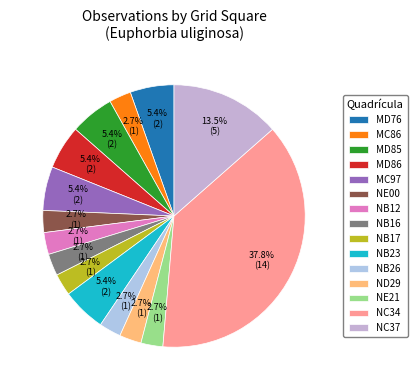

Is there any slice that represents more than half of the pie?

No